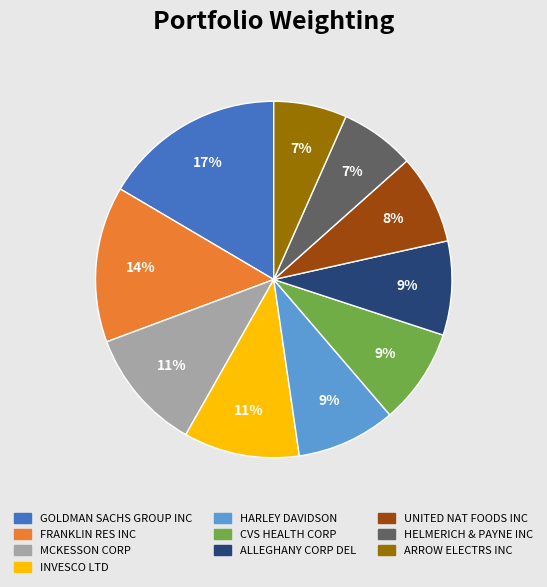

Is it true that ALLEGHANY CORP DEL is 2% of the pie?

False